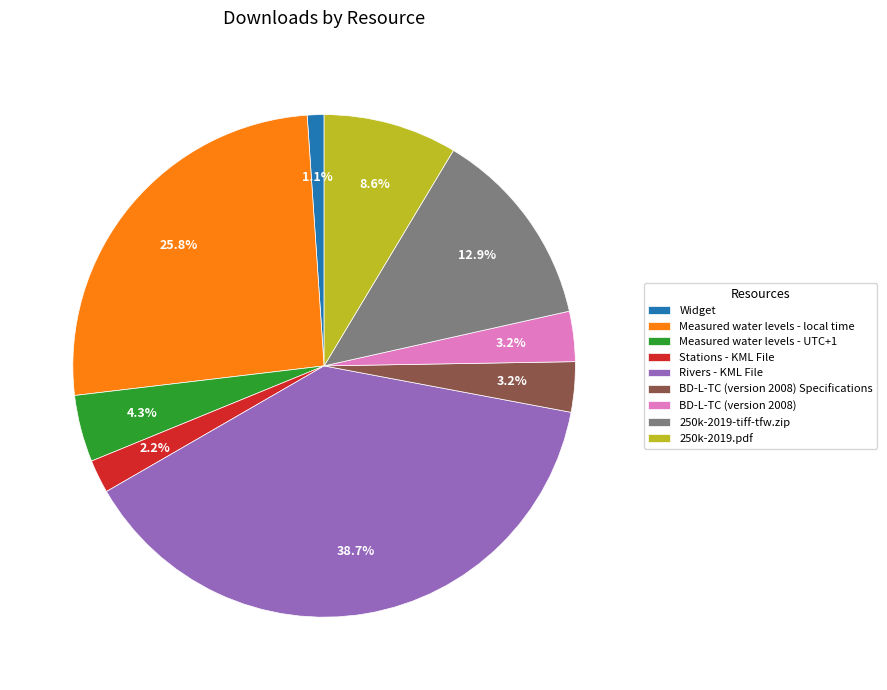

Which category has the biggest portion of the pie?

Rivers - KML File